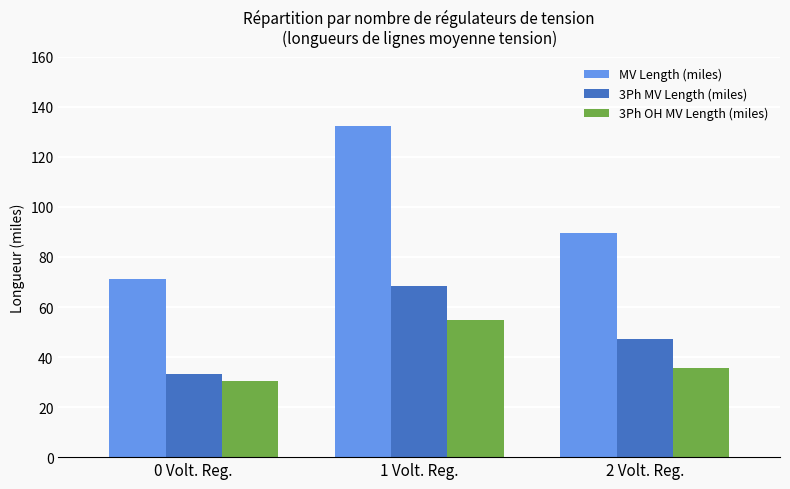

What is the difference between the maximum and second lowest values in the 3Ph MV Length (miles) series?

21.2